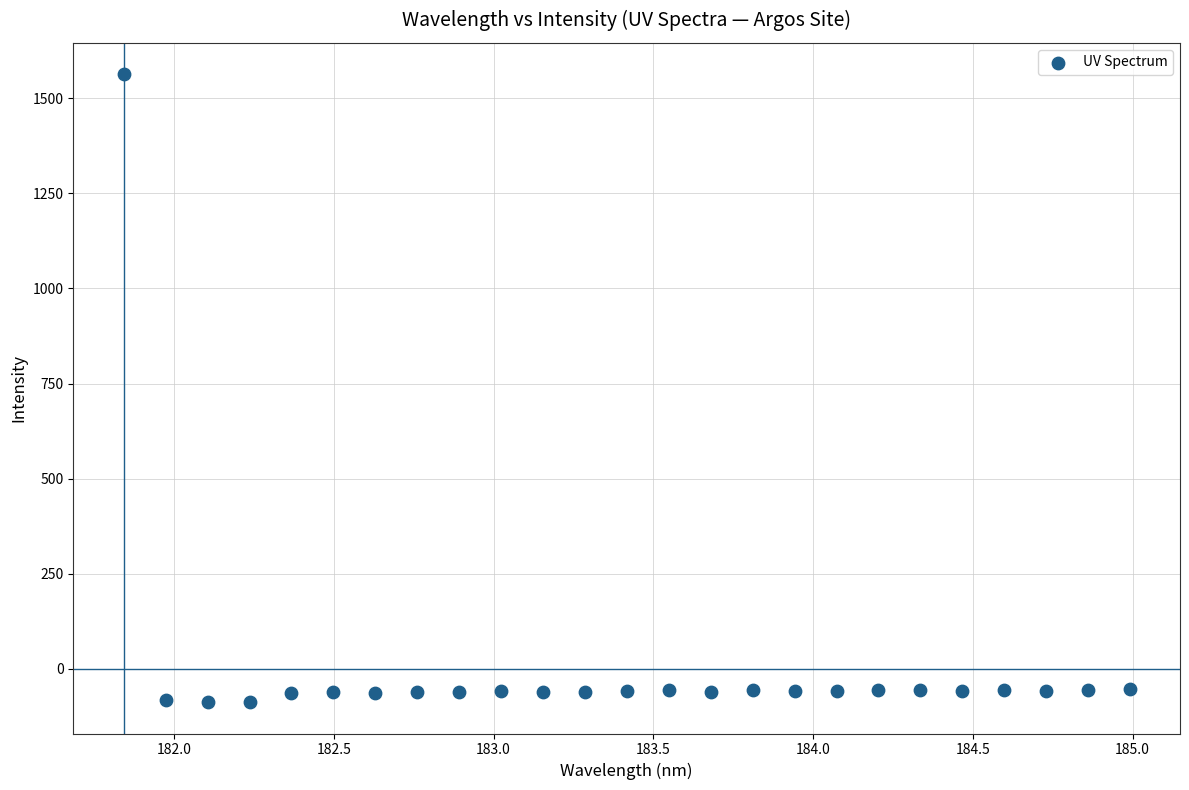

What is the range of Y values (max minus min)?

1650.6